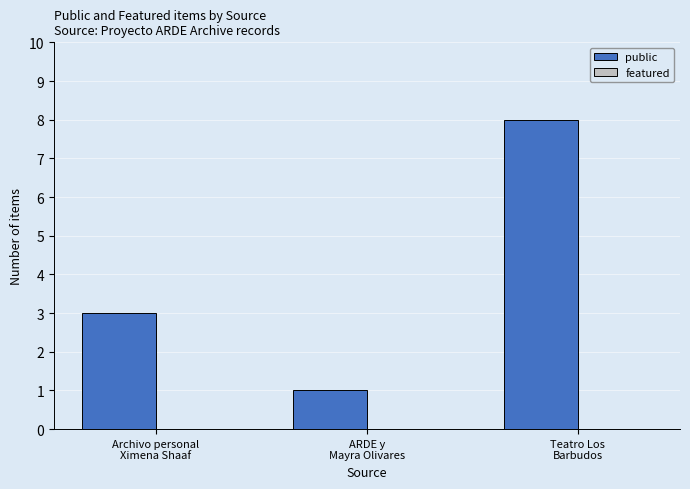

What is the greatest value displayed?

8